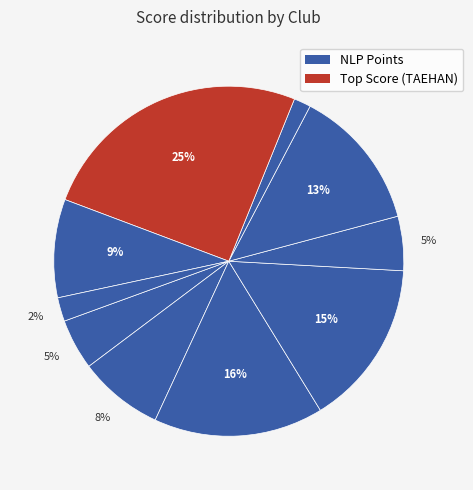

To the nearest percent, what is the average slice percentage?

10%